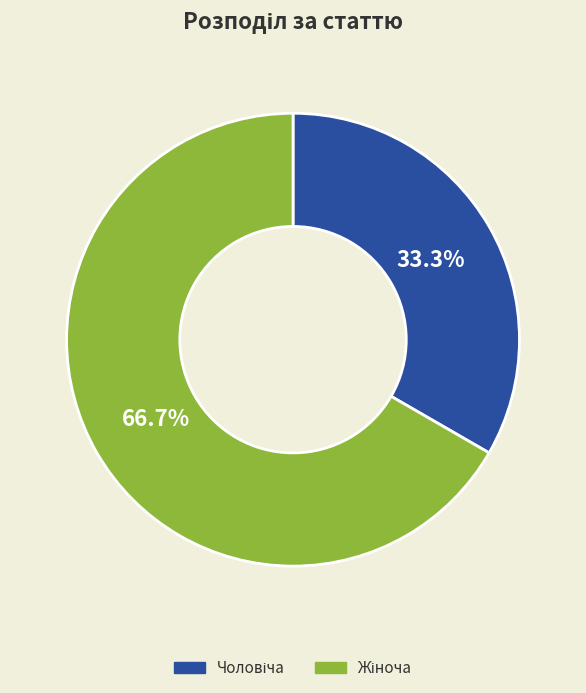

How many segments does this pie chart have?

2